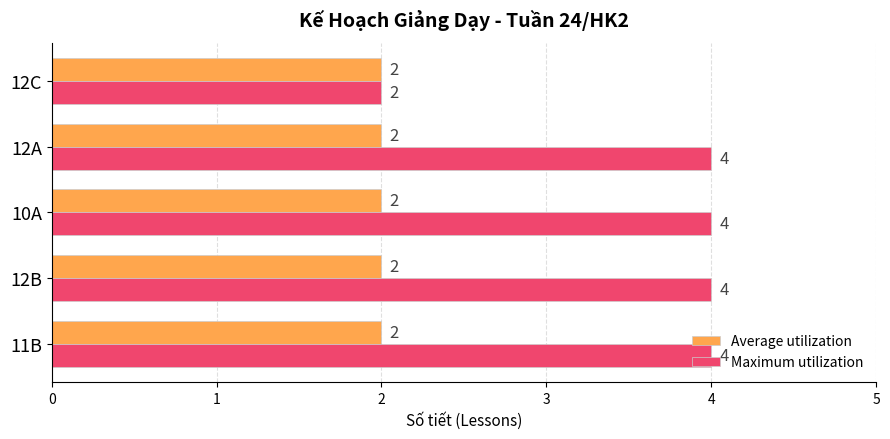

What is the sum of the Average utilization values at 11B and 12A?

4